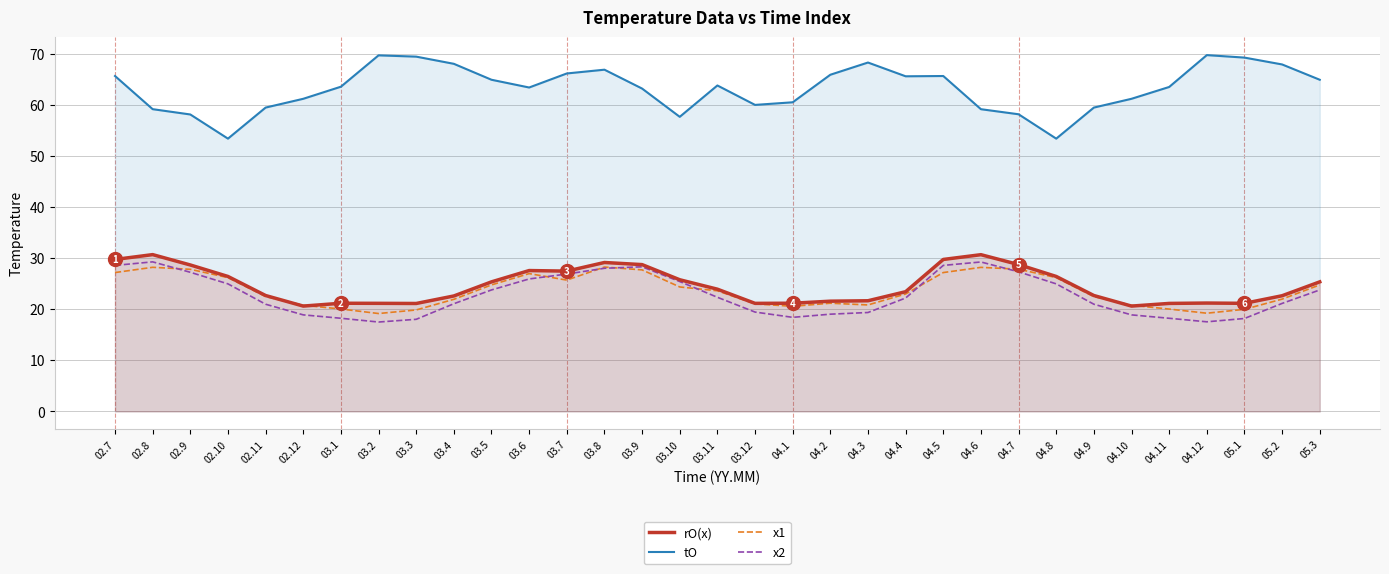

Where is the first local minimum for x2?

03.2